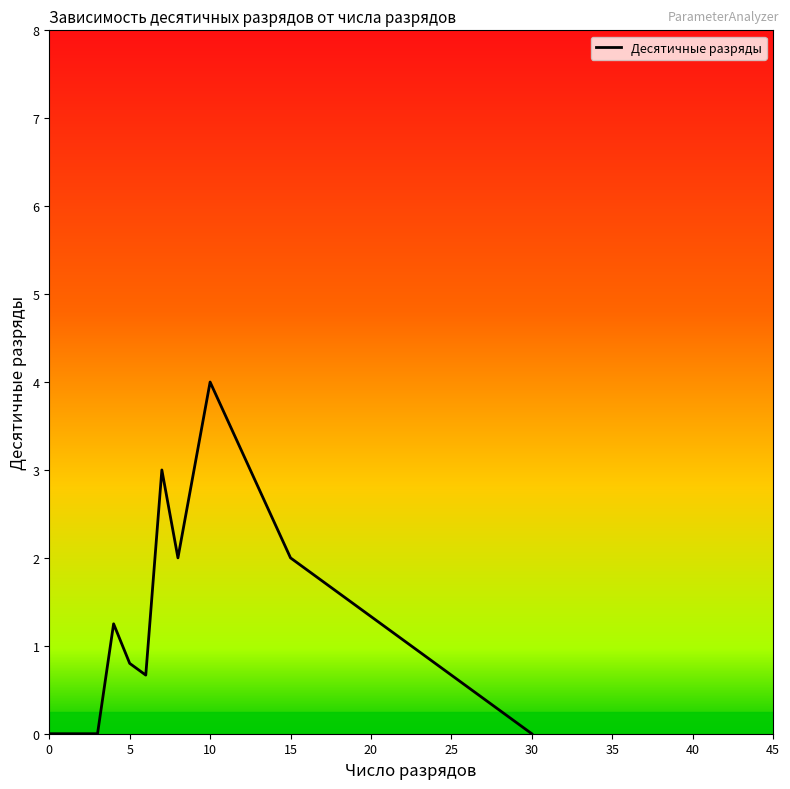

What is the difference between the maximum and minimum values?

4.0